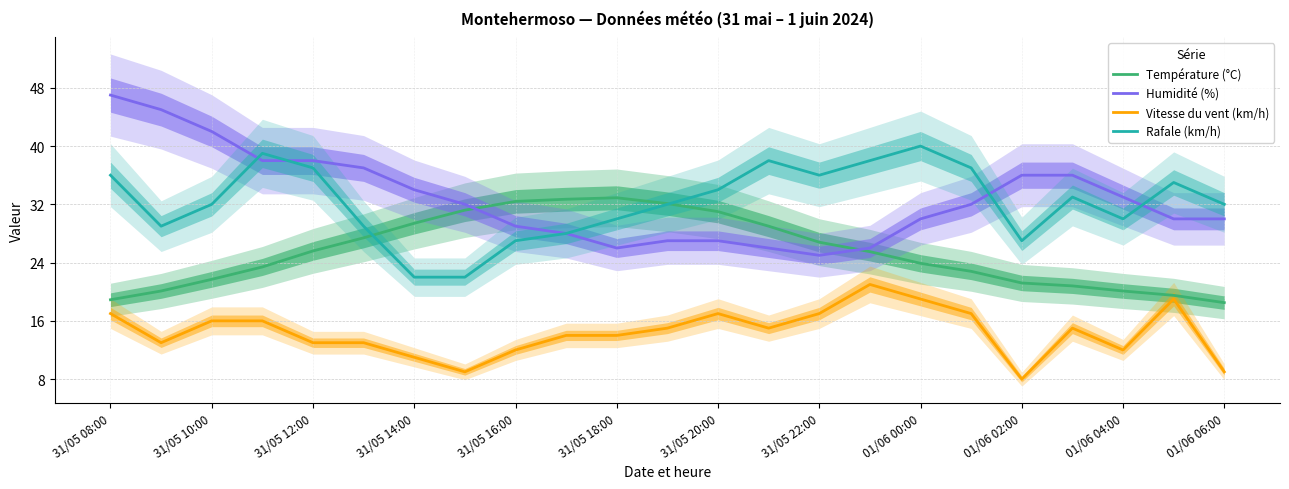

After their last crossing, which series has the higher values: Rafale (km/h) or Humidité (%)?

Rafale (km/h)